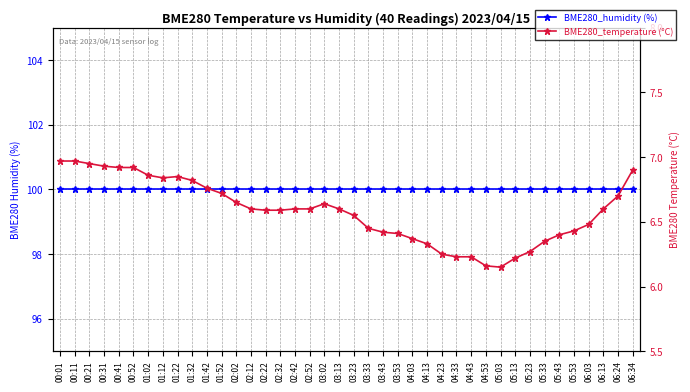

Count the number of data series in this chart.

2